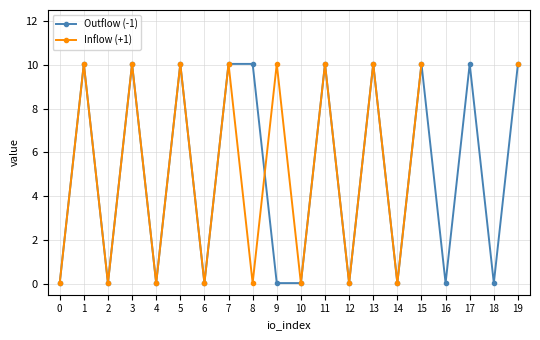

True or false: Outflow (-1) has a value of 0.0 at 2.

True